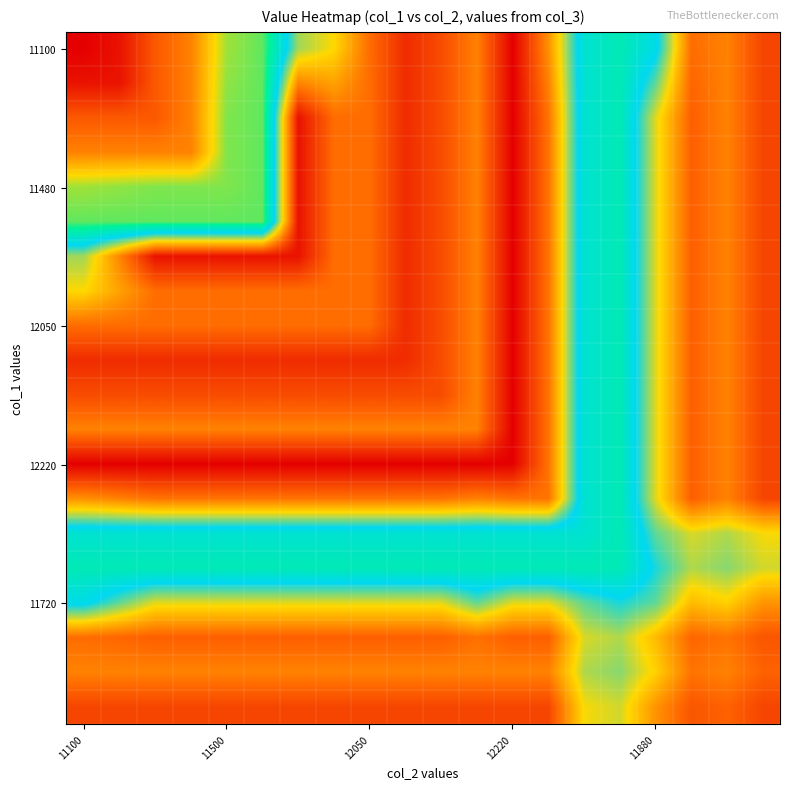

Which category has the lowest value across all series?

11100